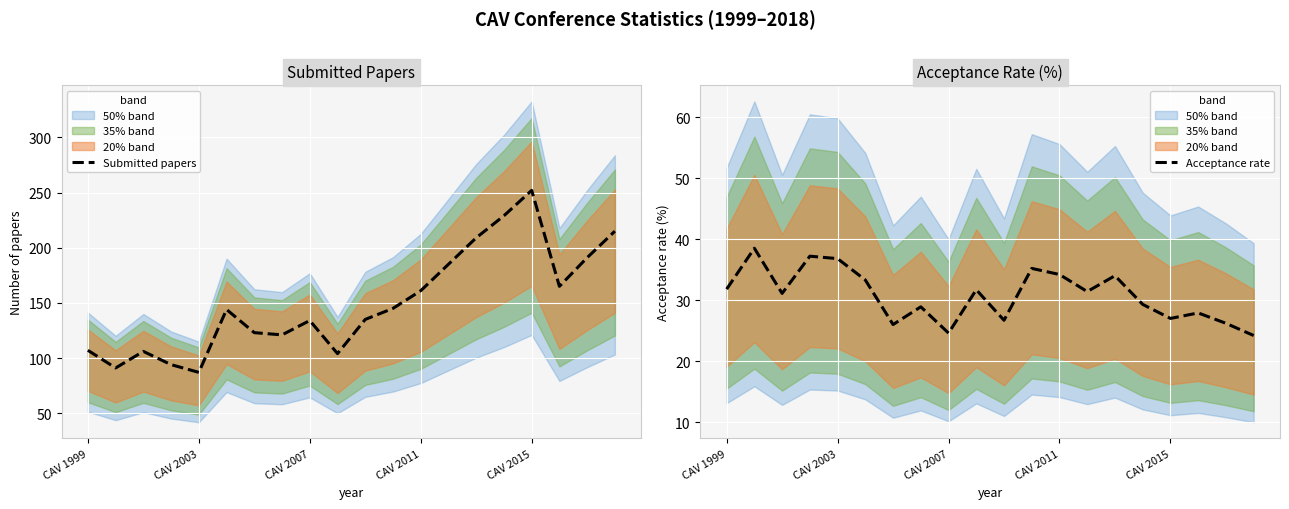

Is it true that Acceptance rate equals 52.4 at CAV 1999?

False